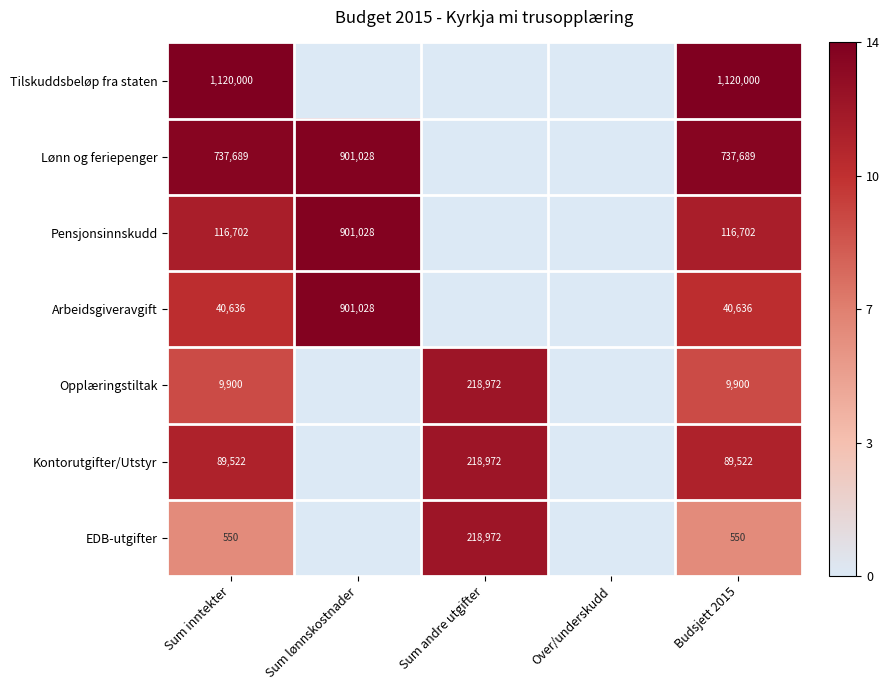

Is it true that Arbeidsgiveravgift equals 901028 at Sum lønnskostnader?

True